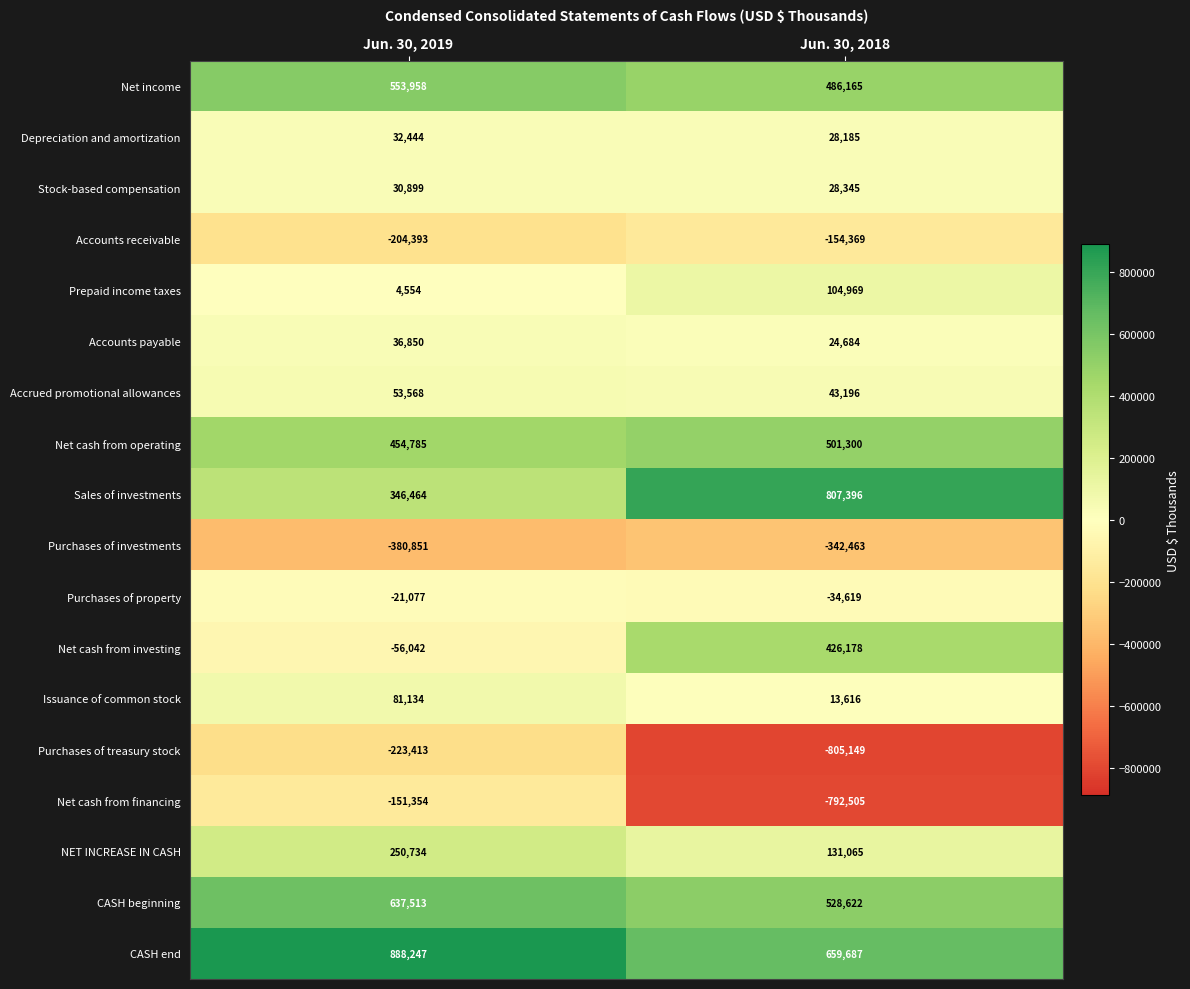

Read the Purchases of treasury stock value at Jun. 30, 2019, to the nearest 10.

-223410